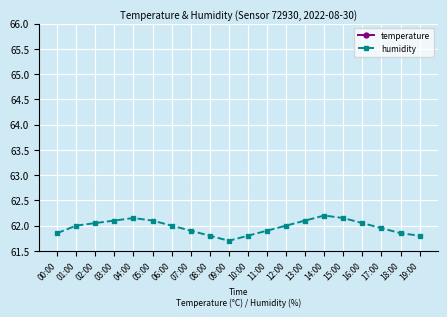

List the series in order of their peak value, lowest first.

temperature, humidity